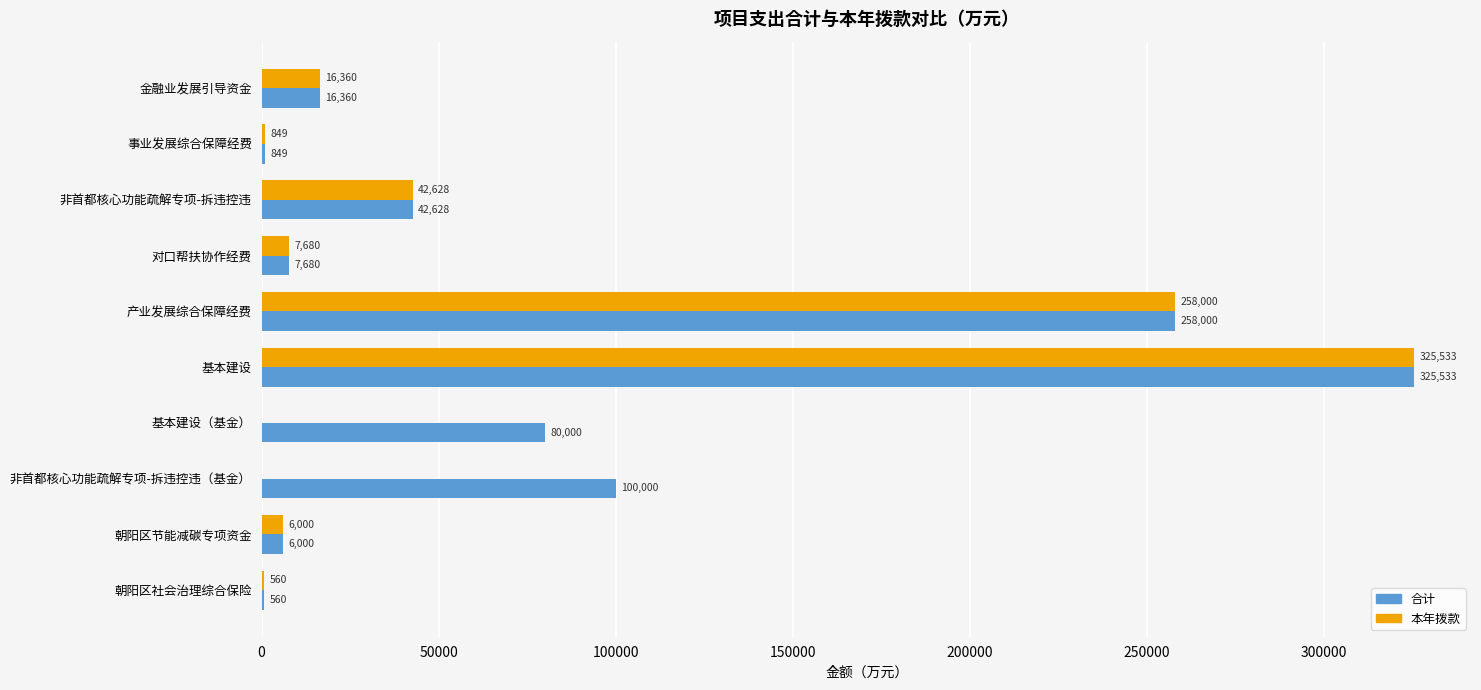

What is the total value across all series at 金融业发展引导资金?

32720.0